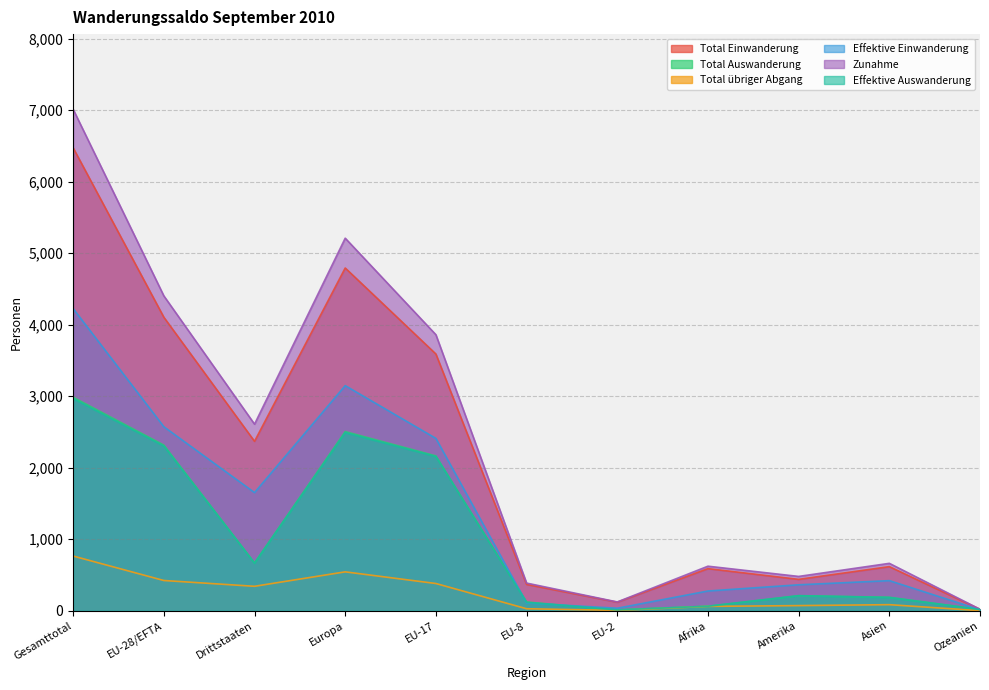

True or false: Effektive Einwanderung has more than 1 points higher than both neighbors.

True